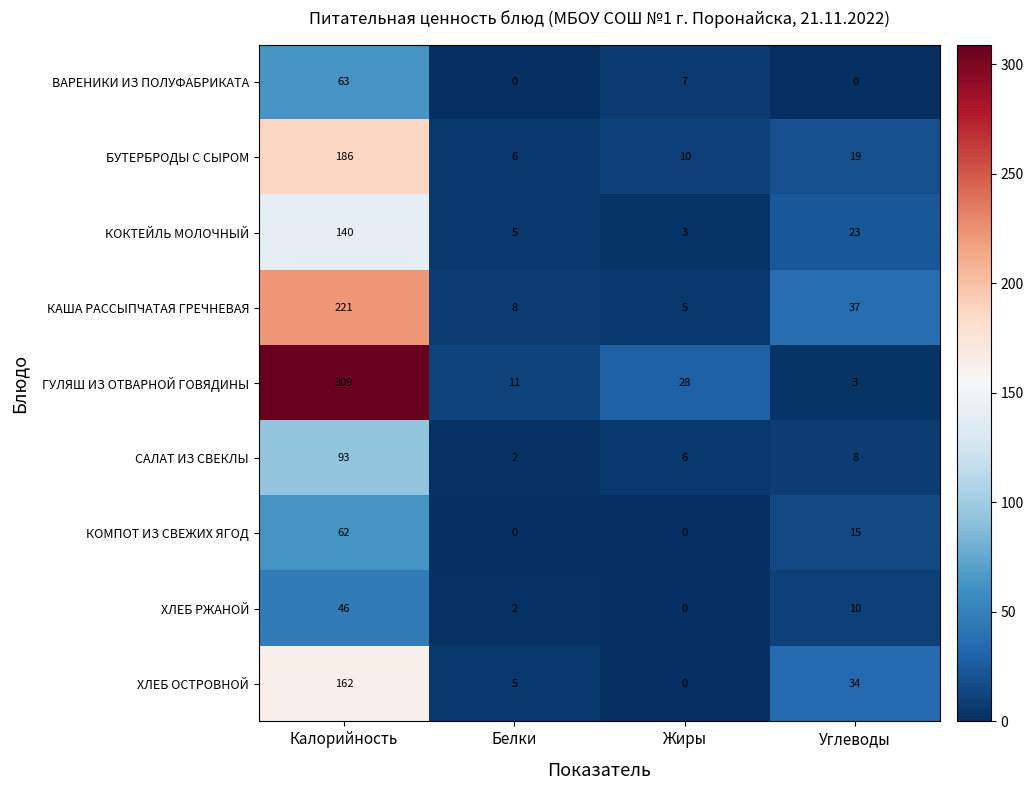

How many series are shown in this chart?

9